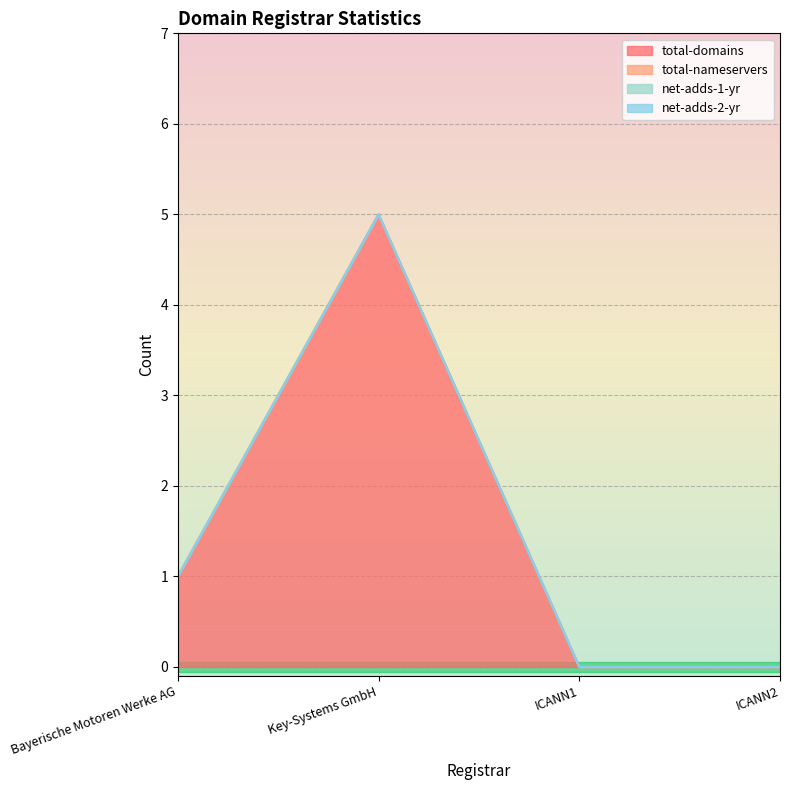

Reading left to right, transcribe all the data shown in this chart.

total-domains: 1	5	0	0
total-nameservers: 0	0	0	0
net-adds-1-yr: 0	0	0	0
net-adds-2-yr: 0	0	0	0